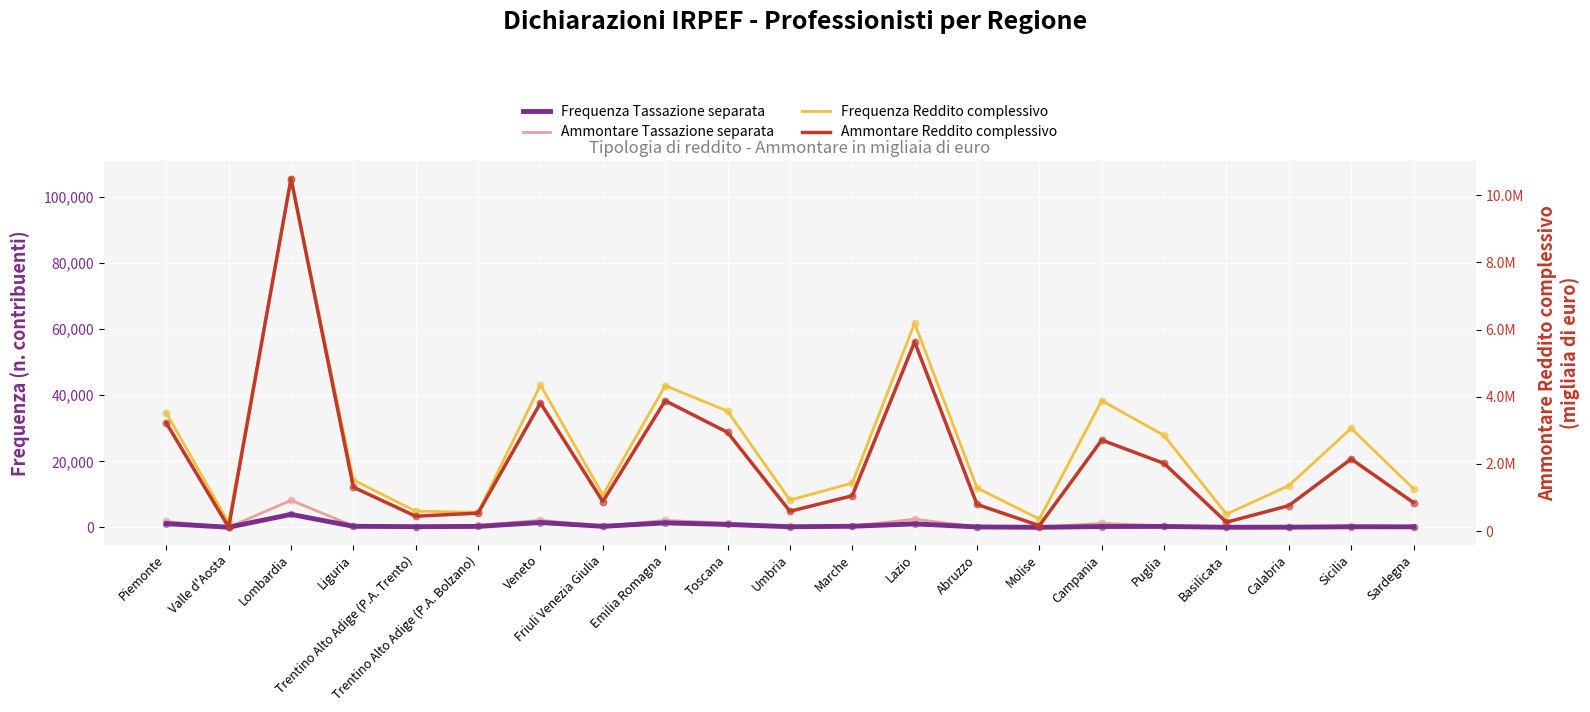

At which category is the sum across all series the highest?

Lombardia